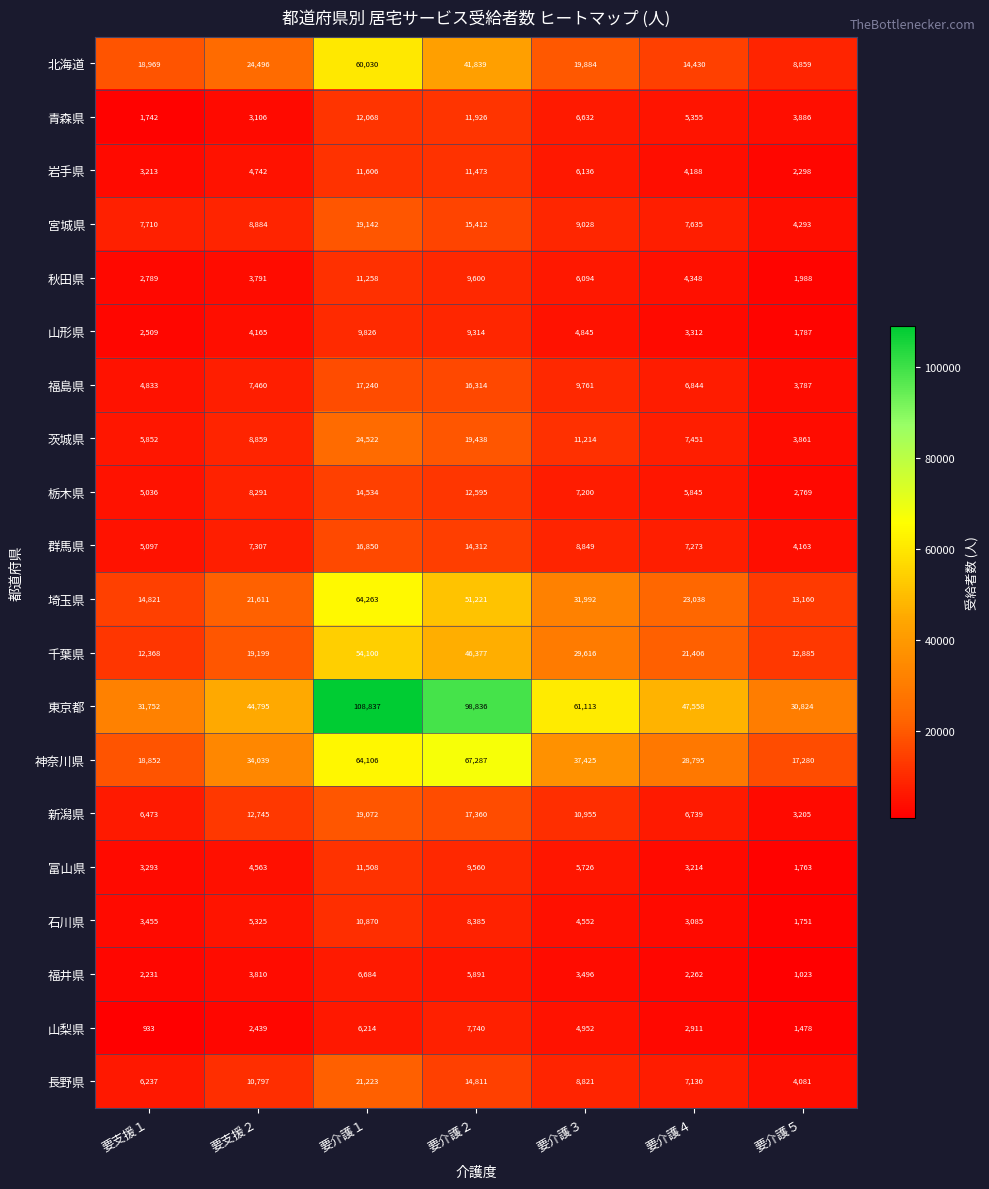

What is the average value of the 群馬県 series?

9122